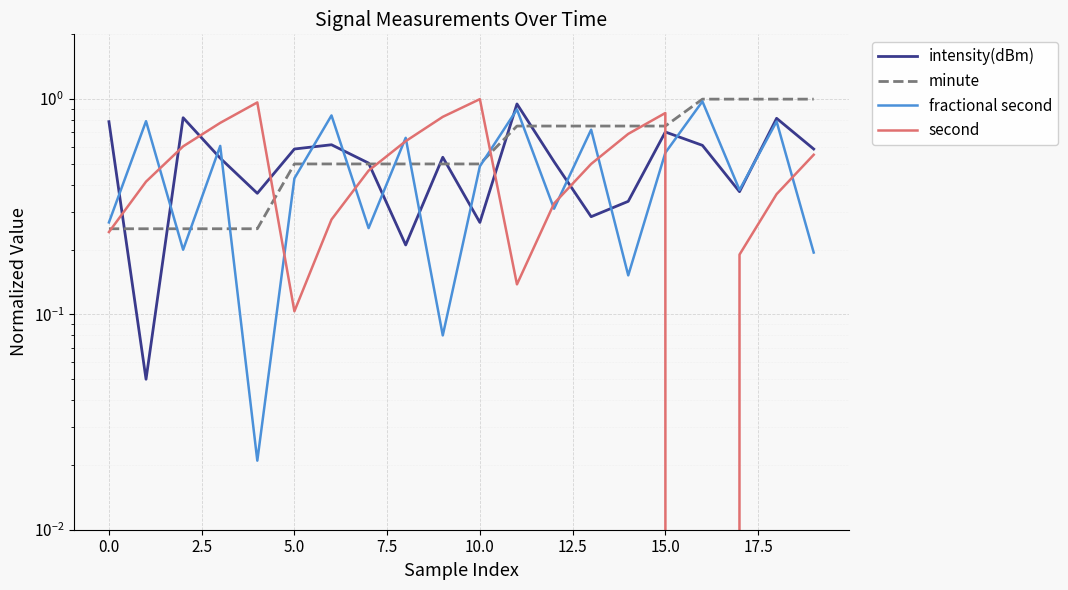

What is the spread (max minus min) of values at 12?

0.4